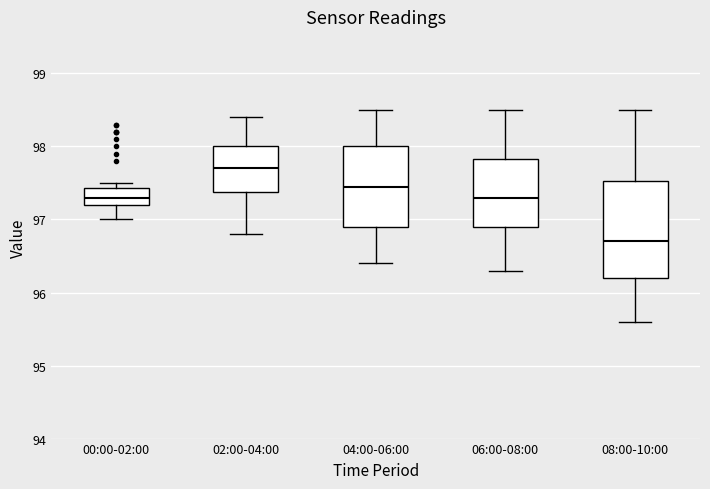

Where does the median line of the box for 04:00-06:00 sit on the y-axis? The values are not printed on the chart, so give them approximately, as read against the axis.

97.5